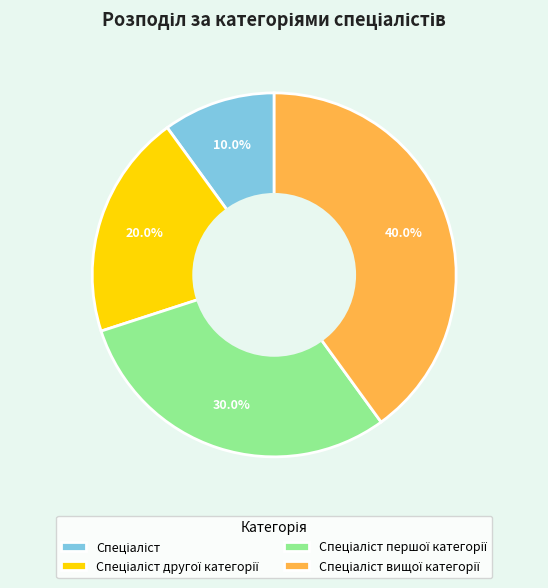

Does any single category account for the majority?

No